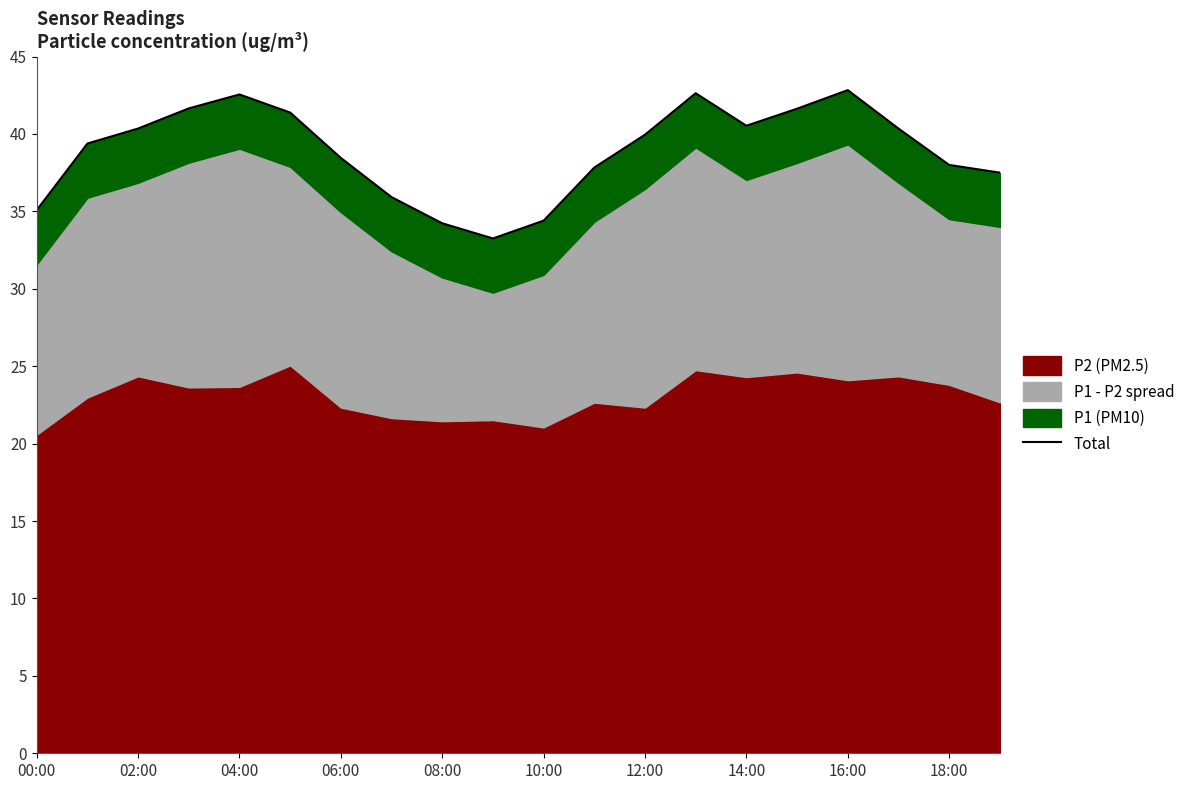

What is the difference between the maximum and second lowest values?

8.6